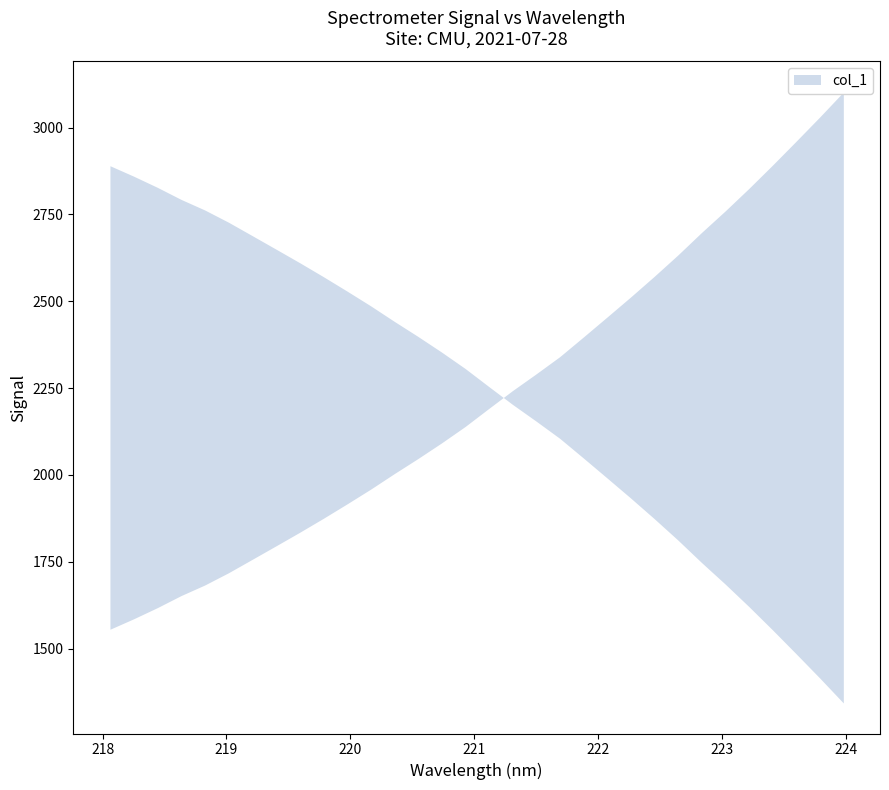

Reading left to right, list all the values displayed in this chart.

1555.7	1585.9	1618.0	1652.7	1683.1	1718.3	1756.8	1795.5	1834.5	1874.7	1916.2	1958.7	2003.5	2046.9	2092.0	2139.4	2191.4	2242.7	2291.0	2340.6	2397.2	2454.7	2512.5	2572.0	2633.6	2698.3	2760.3	2824.9	2892.1	2960.9	3030.7	3102.6